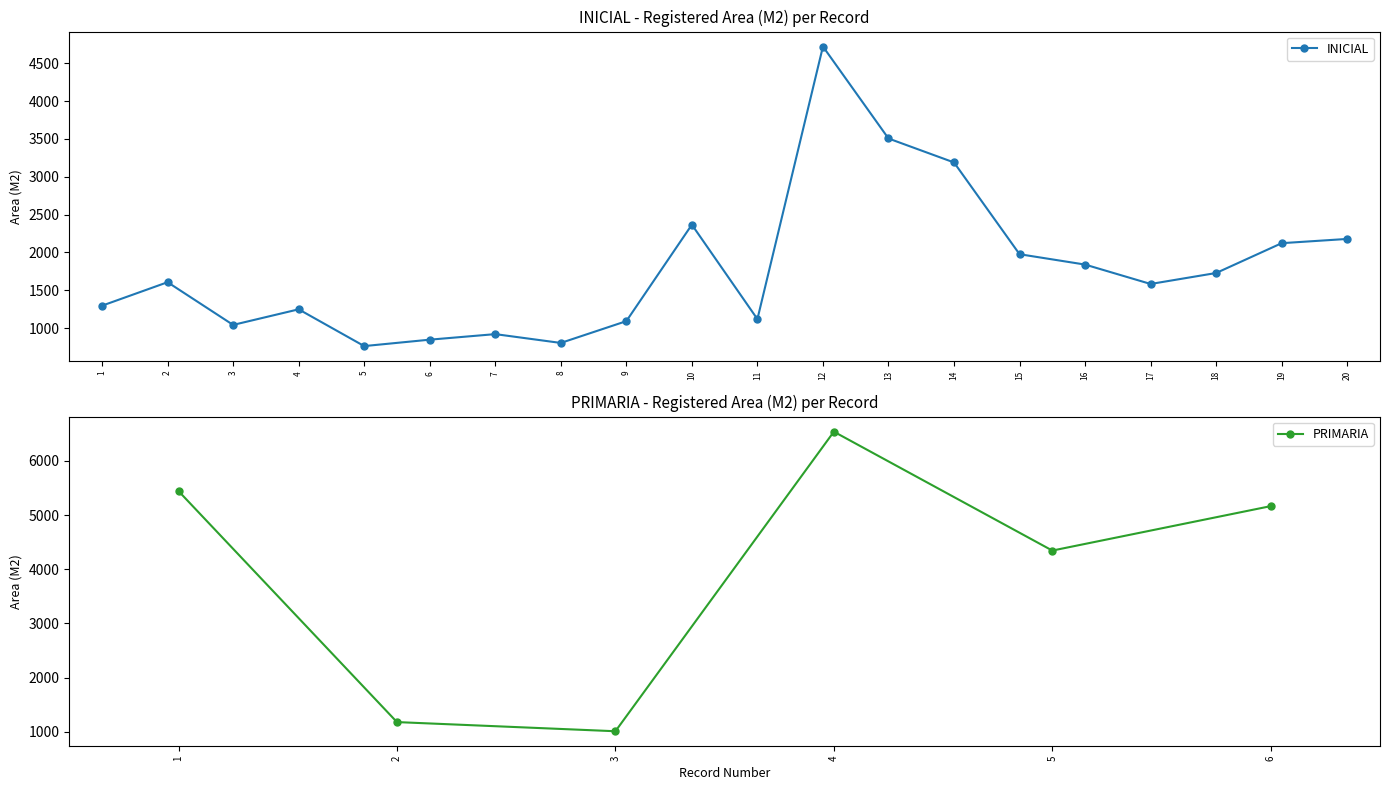

True or false: there are more than 1 points higher than both neighbors.

True